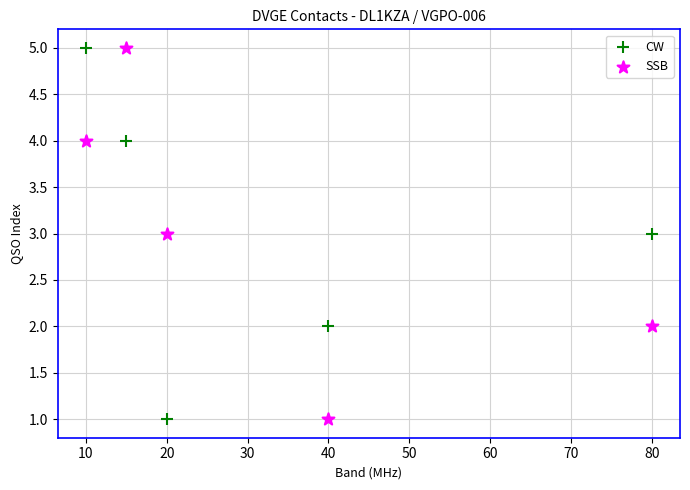

What are all the series names shown in the legend?

CW, SSB